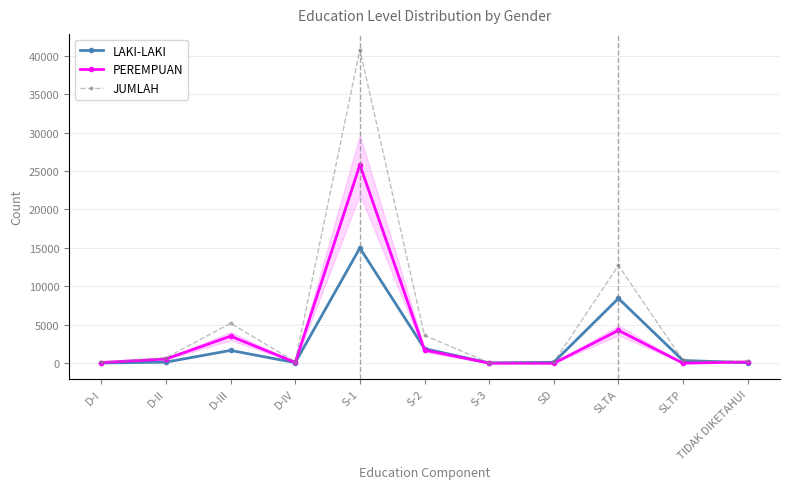

Where is the first local maximum for PEREMPUAN?

D-III